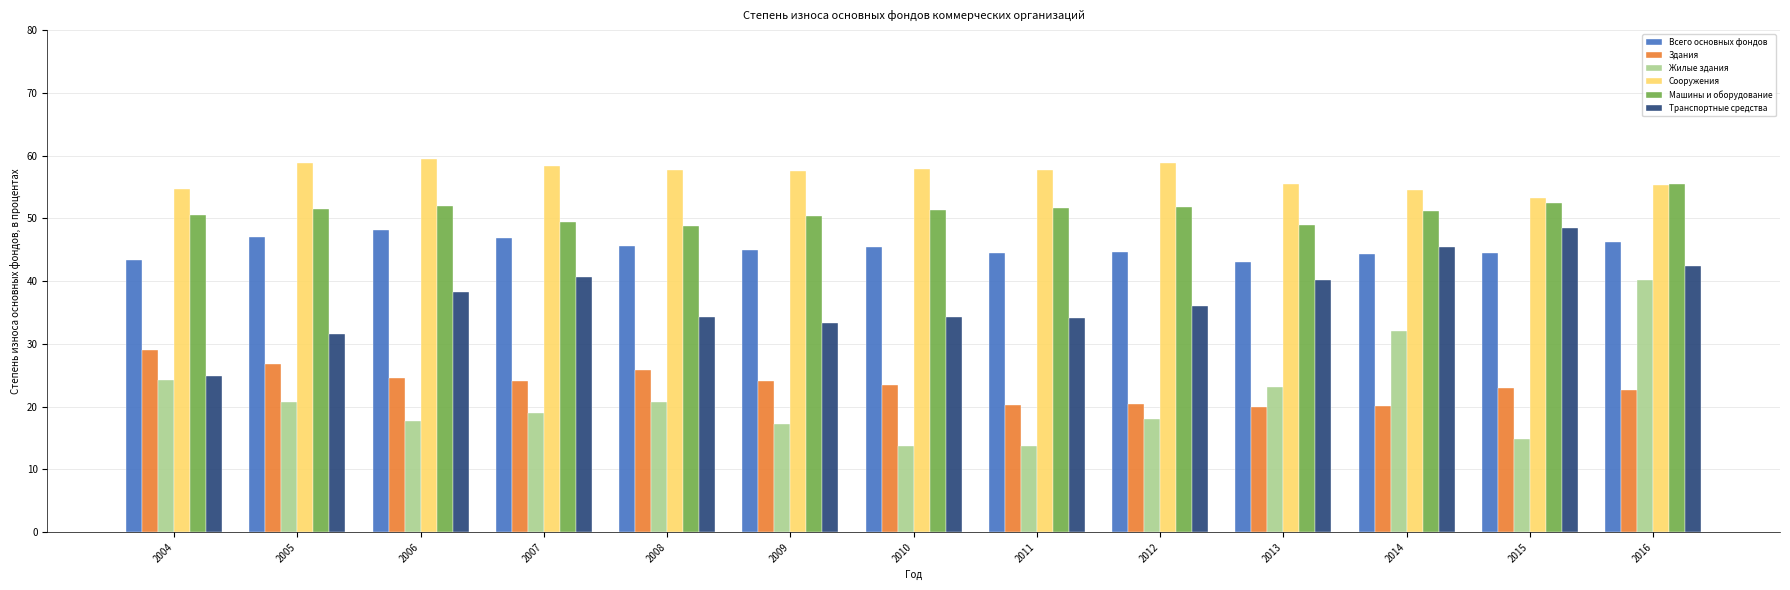

True or false: Всего основных фондов has a value of 13.4 at 2014.

False